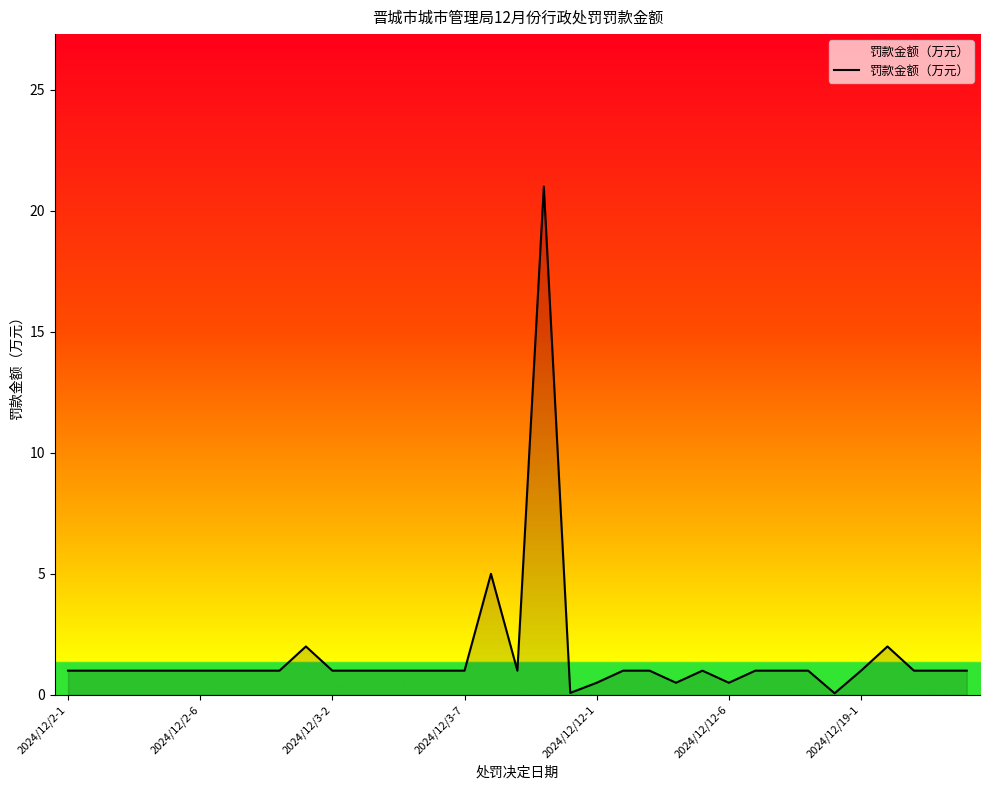

What is the difference between the second highest and second lowest values?

4.9